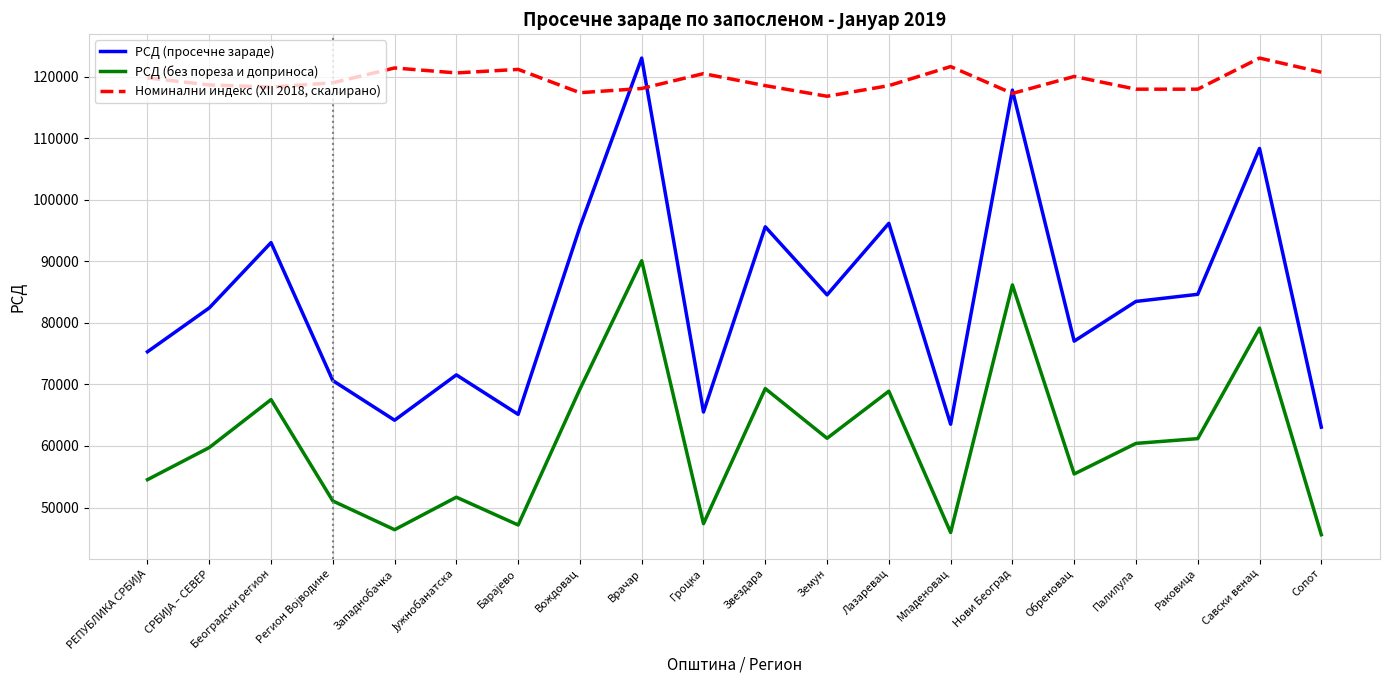

Which series has the largest total across all categories?

Номинални индекс (XII 2018, скалирано)